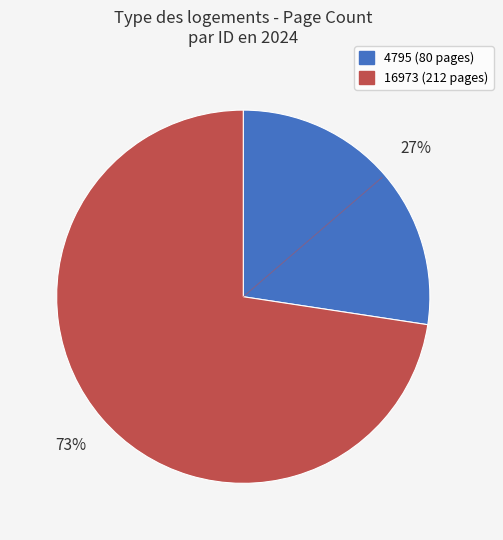

Rank the categories by value from lowest to highest.

4795, 16973